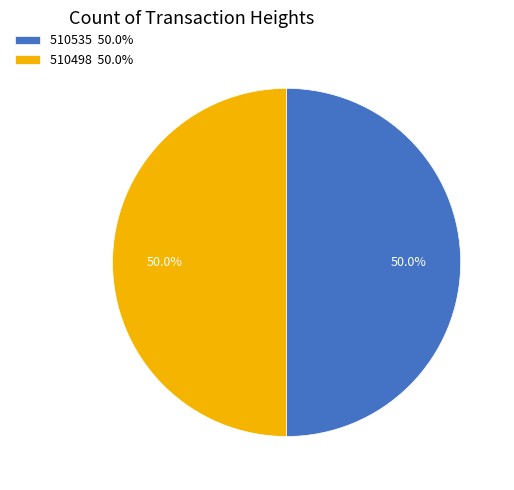

Approximately how many times larger is the value at 510498 50.0% compared to 510535 50.0%?

1.0